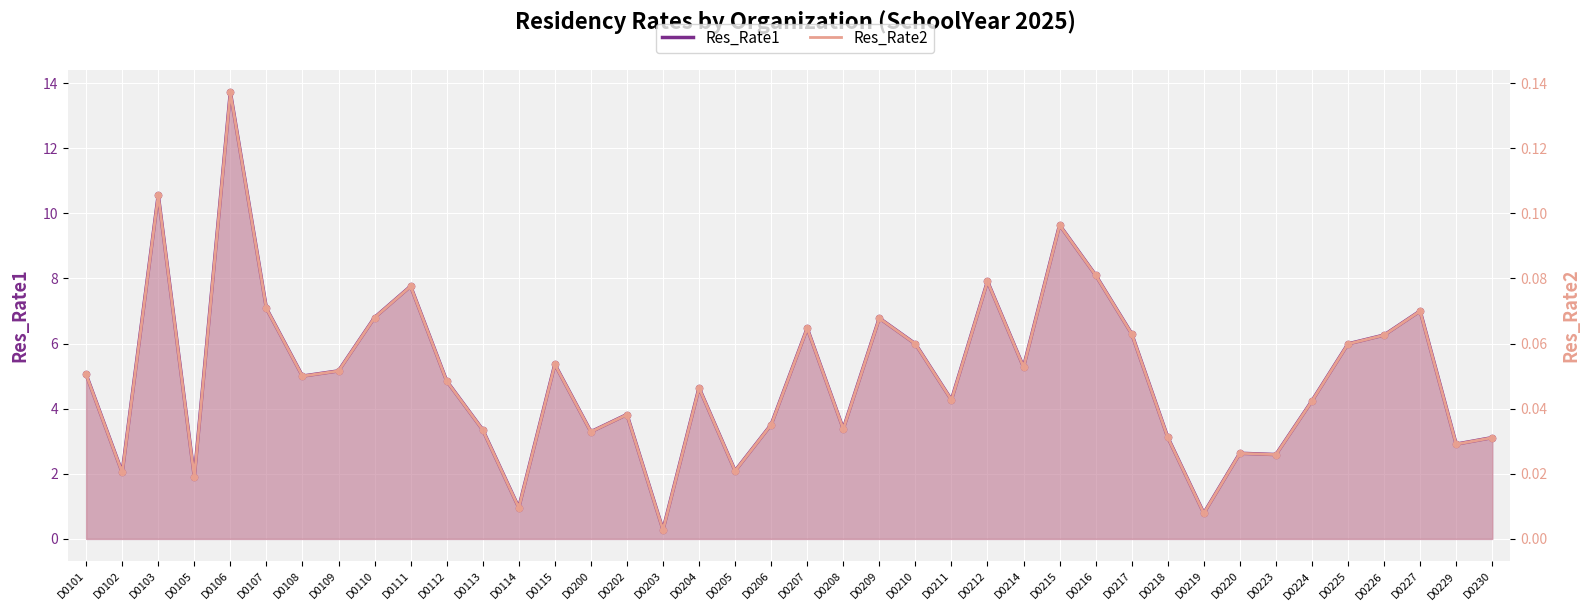

What is the total value across all series at D0220?

2.7